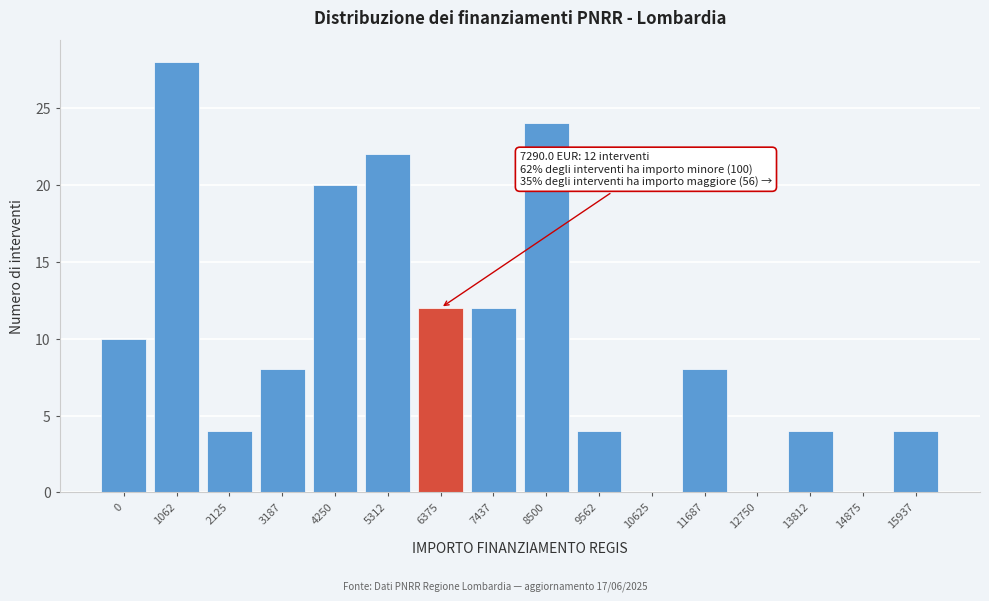

Reading left to right, what are all the values shown in this chart?

0=10	1062=28	2125=4	3187=8	4250=20	5312=22	6375=12	7437=12	8500=24	9562=4	10625=0	11687=8	12750=0	13812=4	14875=0	15937=4